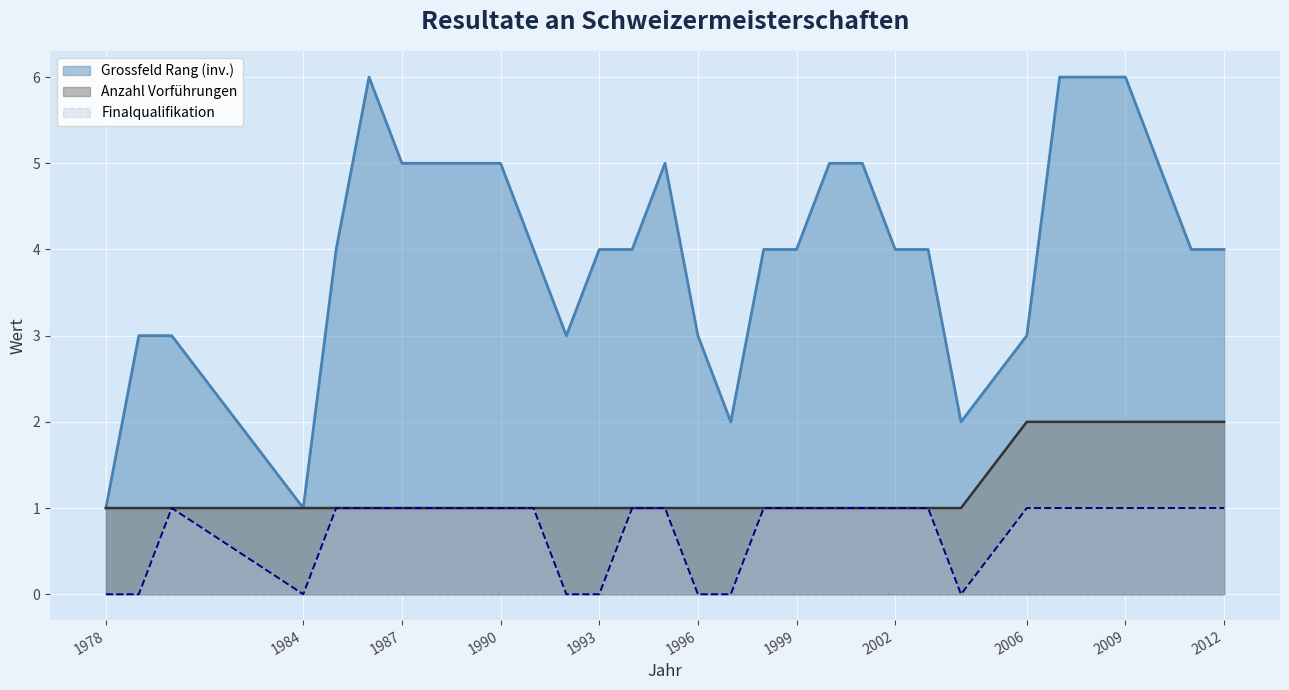

Reading left to right, list all the values displayed in this chart.

Grossfeld Rang: 1	3	3	1	4	6	5	5	5	5	4	3	4	4	5	3	2	4	4	5	5	4	4	2	3	6	6	6	5	4	4
Anzahl Vorführungen: 1	1	1	1	1	1	1	1	1	1	1	1	1	1	1	1	1	1	1	1	1	1	1	1	2	2	2	2	2	2	2
Finalqualifikation: 0	0	1	0	1	1	1	1	1	1	1	0	0	1	1	0	0	1	1	1	1	1	1	0	1	1	1	1	1	1	1